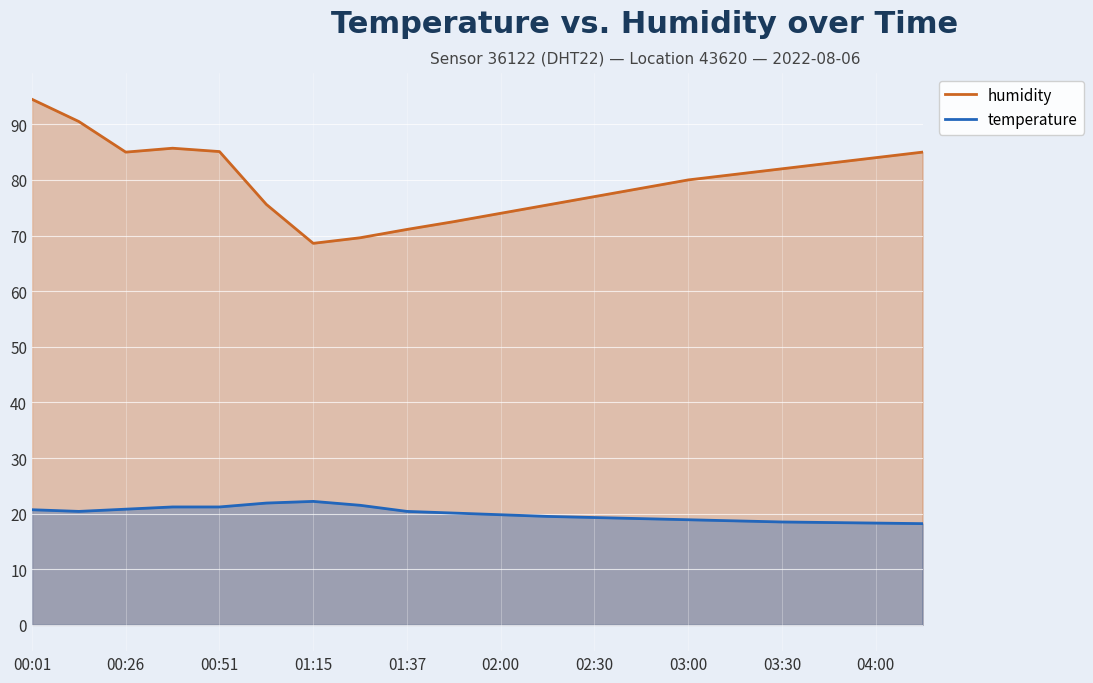

What are all the series names shown in the legend?

humidity, temperature